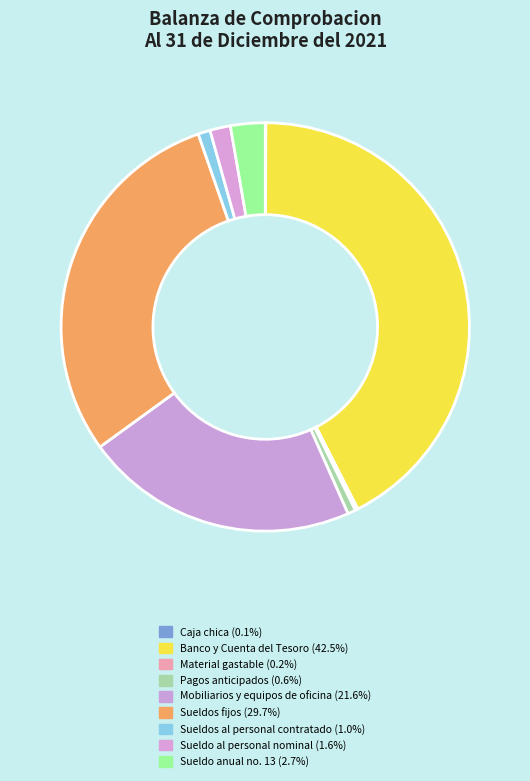

Is there any slice that represents more than half of the pie?

No